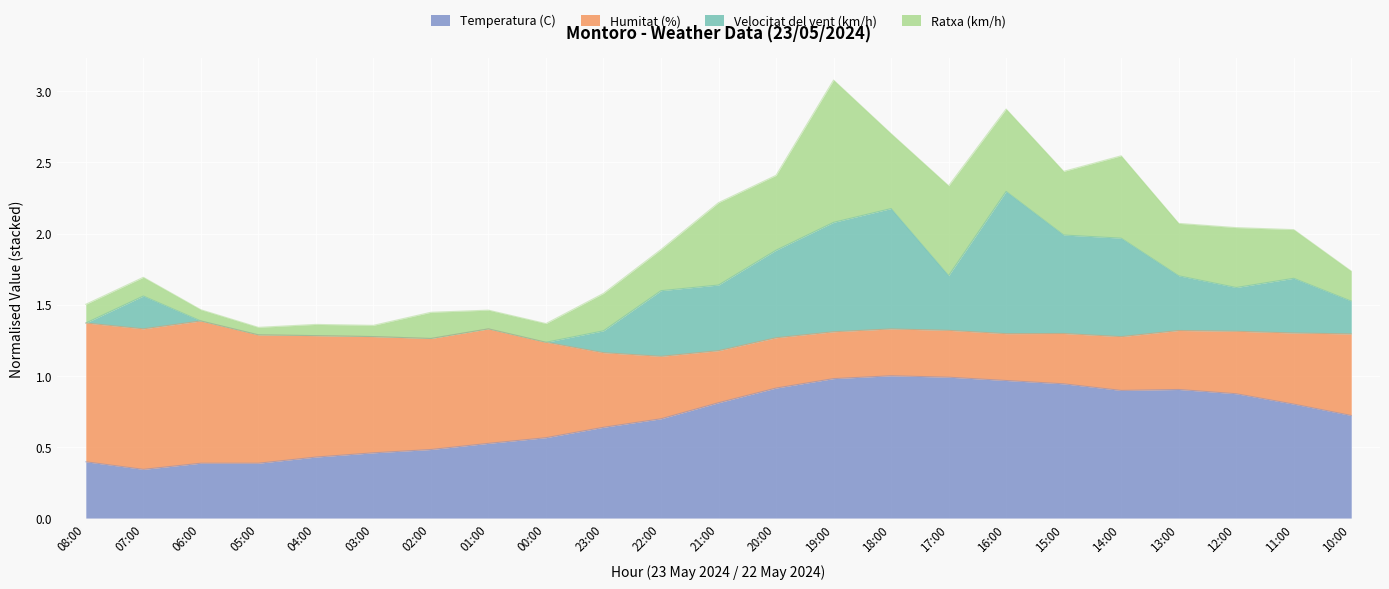

True or false: Velocitat del vent (km/h) has a value of 1.4 at 06:00.

True